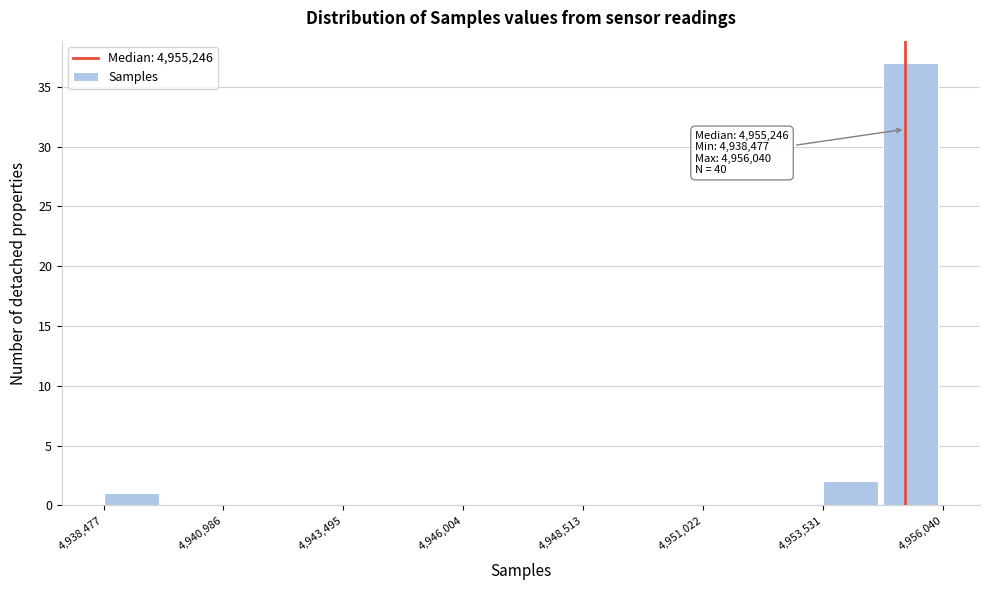

Around what value on the x-axis is the tallest bar? Give the approximate position of its centre, as read against the axis.

4955500